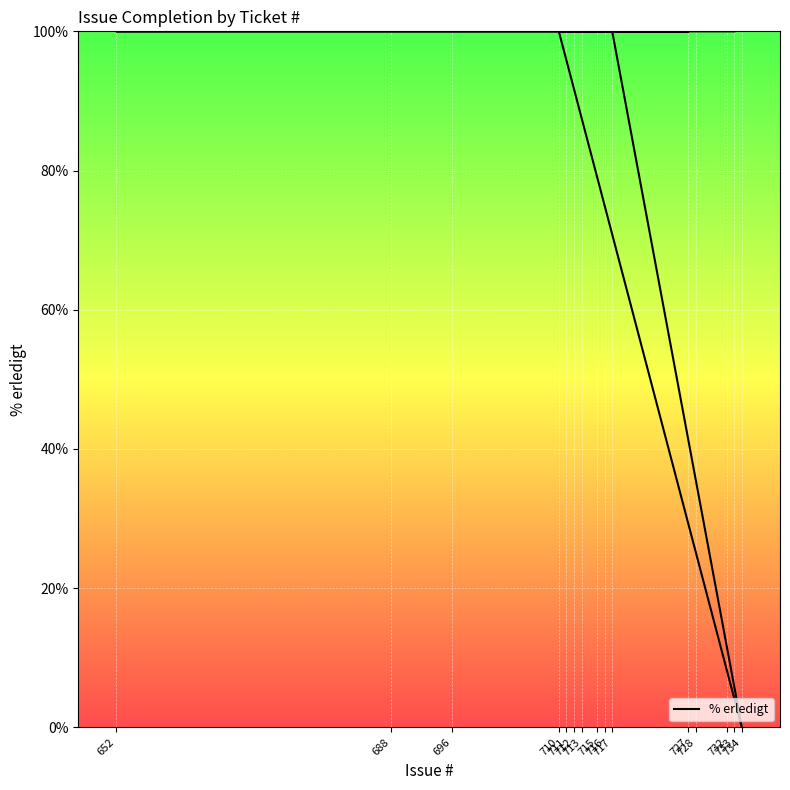

What is the value of the 15th point from the left?

100